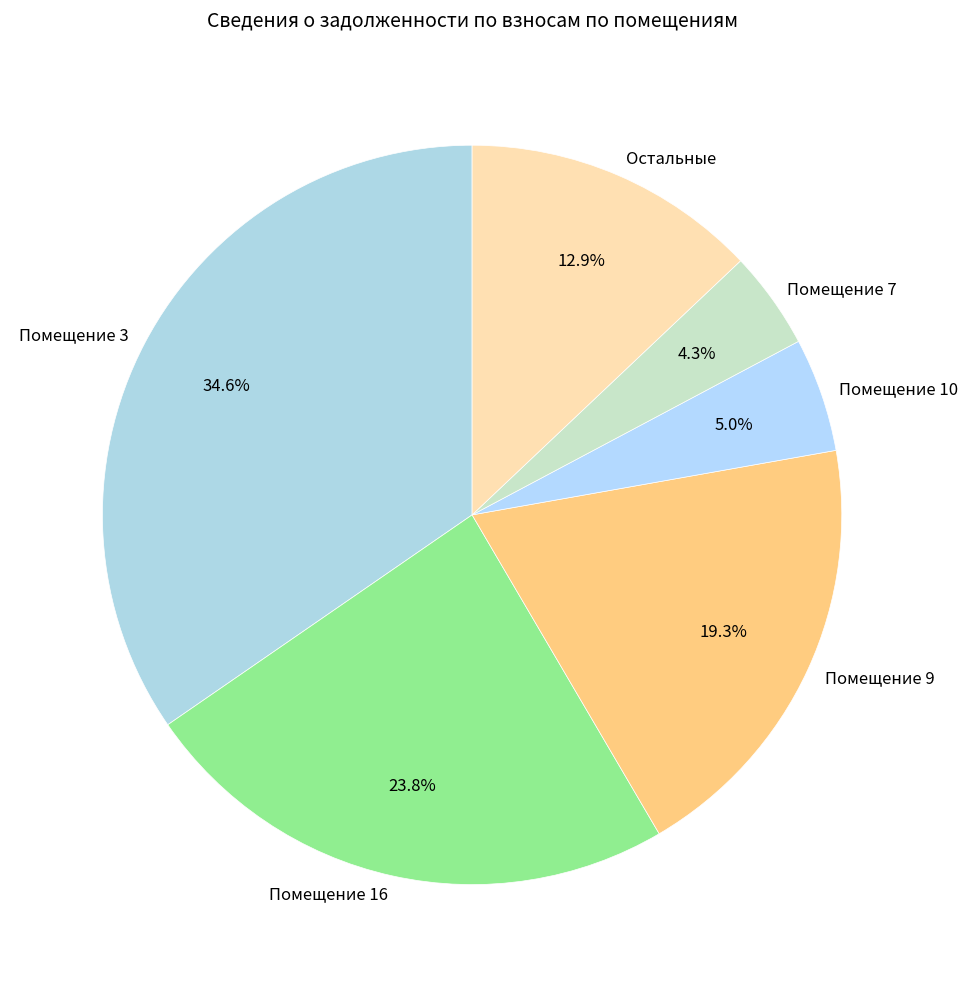

Between Помещение 7 and Помещение 3, which is larger?

Помещение 3